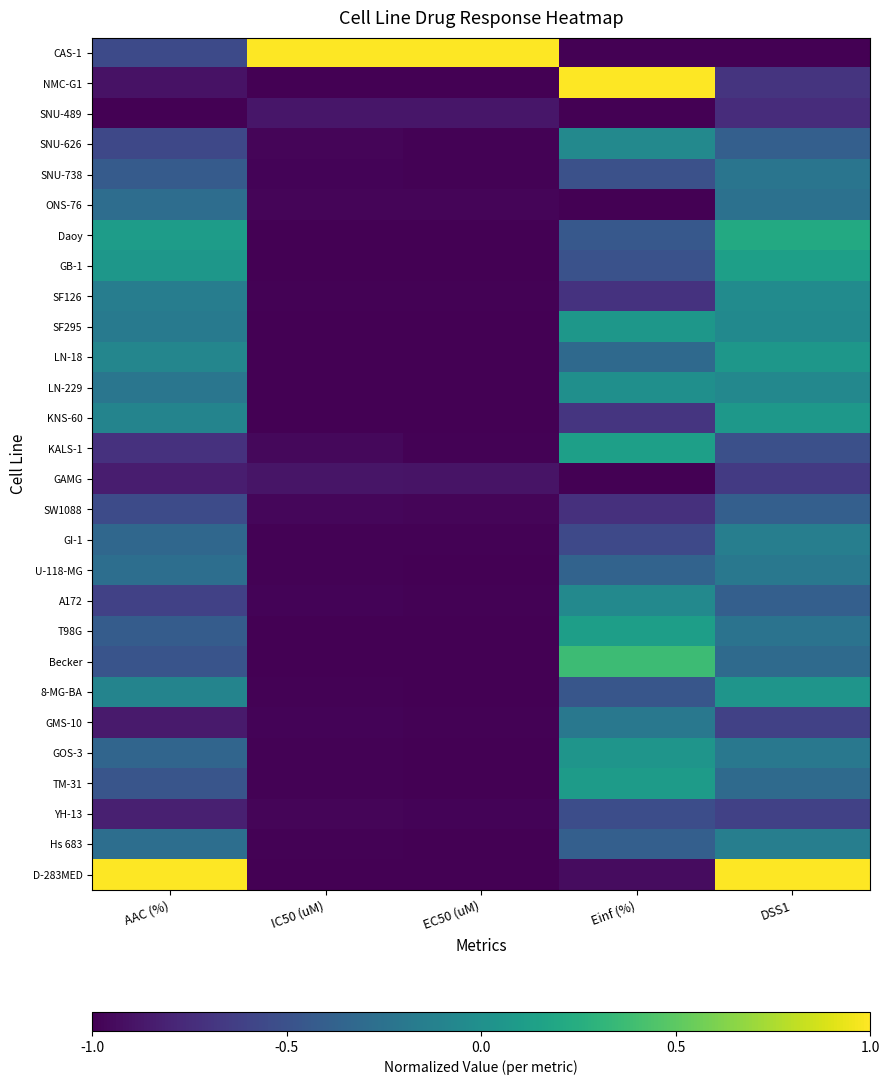

Reading left to right, transcribe all the data shown in this chart.

CAS-1: AAC (%)=-0.6	IC50 (uM)=1.0	EC50 (uM)=1.0	Einf (%)=-1.0	DSS1=-1.0
NMC-G1: AAC (%)=-0.9	IC50 (uM)=-1.0	EC50 (uM)=-1.0	Einf (%)=1.0	DSS1=-0.7
SNU-489: AAC (%)=-1.0	IC50 (uM)=-0.9	EC50 (uM)=-0.9	Einf (%)=-1.0	DSS1=-0.7
SNU-626: AAC (%)=-0.6	IC50 (uM)=-1.0	EC50 (uM)=-1.0	Einf (%)=-0.1	DSS1=-0.4
SNU-738: AAC (%)=-0.4	IC50 (uM)=-1.0	EC50 (uM)=-1.0	Einf (%)=-0.5	DSS1=-0.2
ONS-76: AAC (%)=-0.3	IC50 (uM)=-1.0	EC50 (uM)=-1.0	Einf (%)=-1.0	DSS1=-0.3
Daoy: AAC (%)=0.1	IC50 (uM)=-1.0	EC50 (uM)=-1.0	Einf (%)=-0.4	DSS1=0.2
GB-1: AAC (%)=0.1	IC50 (uM)=-1.0	EC50 (uM)=-1.0	Einf (%)=-0.5	DSS1=0.1
SF126: AAC (%)=-0.2	IC50 (uM)=-1.0	EC50 (uM)=-1.0	Einf (%)=-0.7	DSS1=-0.0
SF295: AAC (%)=-0.2	IC50 (uM)=-1.0	EC50 (uM)=-1.0	Einf (%)=0.1	DSS1=-0.0
LN-18: AAC (%)=-0.1	IC50 (uM)=-1.0	EC50 (uM)=-1.0	Einf (%)=-0.3	DSS1=0.1
LN-229: AAC (%)=-0.2	IC50 (uM)=-1.0	EC50 (uM)=-1.0	Einf (%)=-0.0	DSS1=-0.1
KNS-60: AAC (%)=-0.1	IC50 (uM)=-1.0	EC50 (uM)=-1.0	Einf (%)=-0.7	DSS1=0.1
KALS-1: AAC (%)=-0.7	IC50 (uM)=-1.0	EC50 (uM)=-1.0	Einf (%)=0.1	DSS1=-0.5
GAMG: AAC (%)=-0.8	IC50 (uM)=-0.9	EC50 (uM)=-0.9	Einf (%)=-1.0	DSS1=-0.7
SW1088: AAC (%)=-0.5	IC50 (uM)=-1.0	EC50 (uM)=-1.0	Einf (%)=-0.7	DSS1=-0.4
GI-1: AAC (%)=-0.3	IC50 (uM)=-1.0	EC50 (uM)=-1.0	Einf (%)=-0.6	DSS1=-0.1
U-118-MG: AAC (%)=-0.3	IC50 (uM)=-1.0	EC50 (uM)=-1.0	Einf (%)=-0.4	DSS1=-0.2
A172: AAC (%)=-0.6	IC50 (uM)=-1.0	EC50 (uM)=-1.0	Einf (%)=-0.1	DSS1=-0.4
T98G: AAC (%)=-0.4	IC50 (uM)=-1.0	EC50 (uM)=-1.0	Einf (%)=0.1	DSS1=-0.2
Becker: AAC (%)=-0.5	IC50 (uM)=-1.0	EC50 (uM)=-1.0	Einf (%)=0.4	DSS1=-0.3
8-MG-BA: AAC (%)=-0.1	IC50 (uM)=-1.0	EC50 (uM)=-1.0	Einf (%)=-0.5	DSS1=0.0
GMS-10: AAC (%)=-0.9	IC50 (uM)=-1.0	EC50 (uM)=-1.0	Einf (%)=-0.2	DSS1=-0.6
GOS-3: AAC (%)=-0.4	IC50 (uM)=-1.0	EC50 (uM)=-1.0	Einf (%)=0.0	DSS1=-0.2
TM-31: AAC (%)=-0.5	IC50 (uM)=-1.0	EC50 (uM)=-1.0	Einf (%)=0.1	DSS1=-0.3
YH-13: AAC (%)=-0.8	IC50 (uM)=-1.0	EC50 (uM)=-1.0	Einf (%)=-0.5	DSS1=-0.6
Hs 683: AAC (%)=-0.3	IC50 (uM)=-1.0	EC50 (uM)=-1.0	Einf (%)=-0.4	DSS1=-0.1
D-283MED: AAC (%)=1.0	IC50 (uM)=-1.0	EC50 (uM)=-1.0	Einf (%)=-0.9	DSS1=1.0